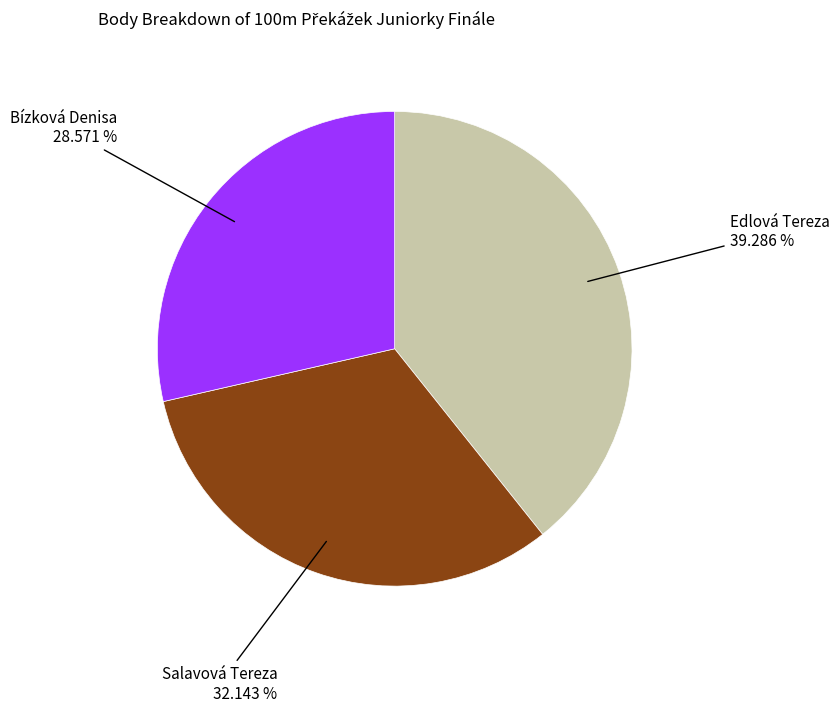

Is there a majority slice in this chart?

No